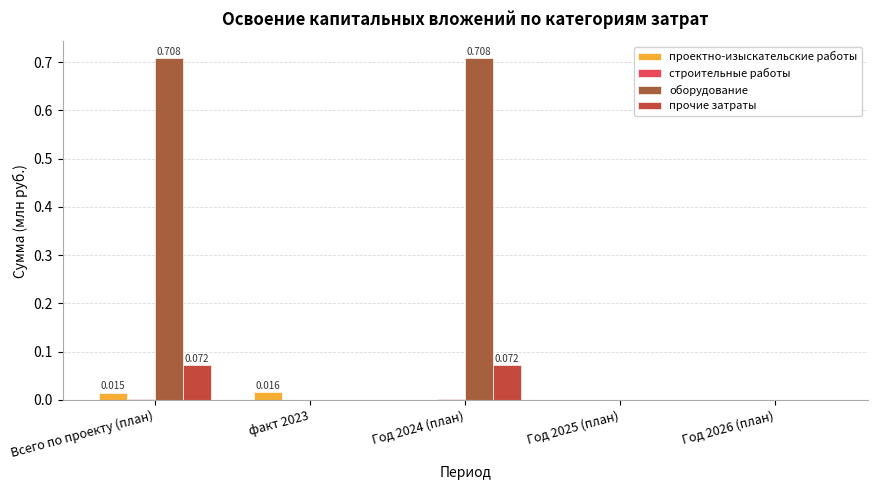

How many data points does each series have?

5